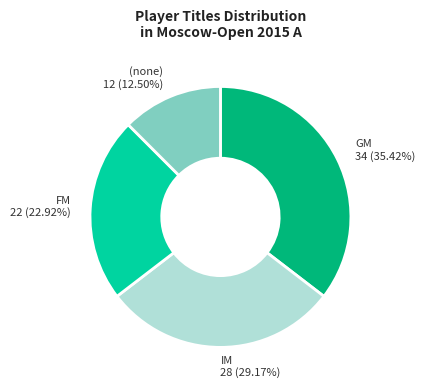

What is the largest slice in the pie chart?

GM 34 (35.42%)